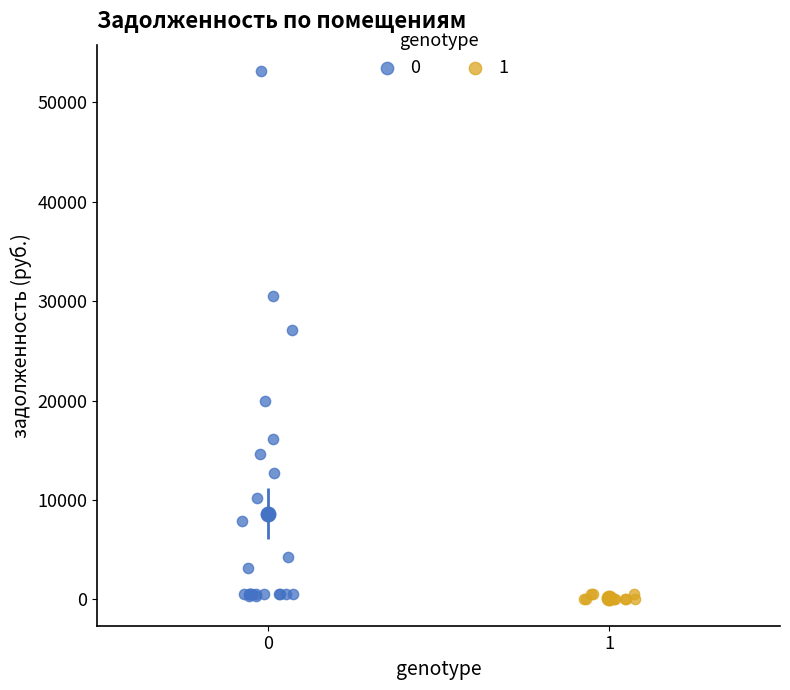

Which series contains the highest Y value?

0